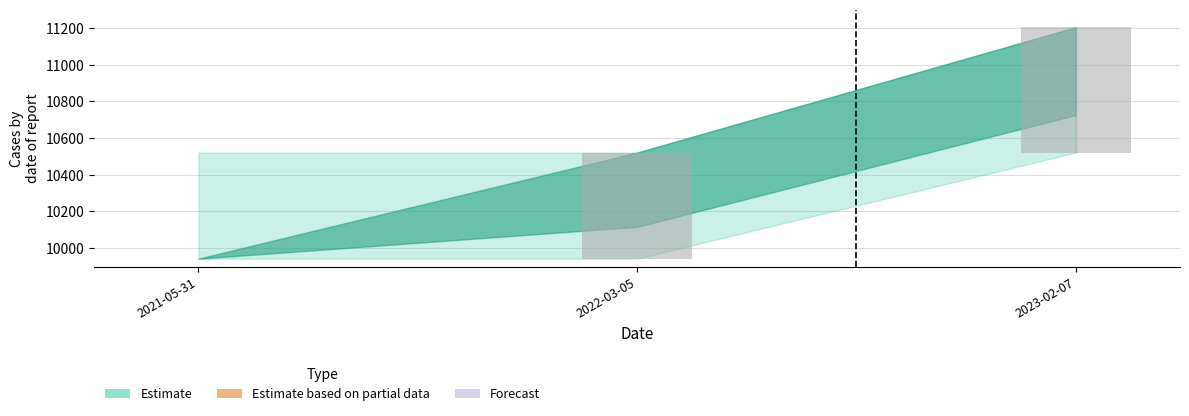

What is the approximate value of ID_mid at 2021-05-31, to the nearest 10?

9940